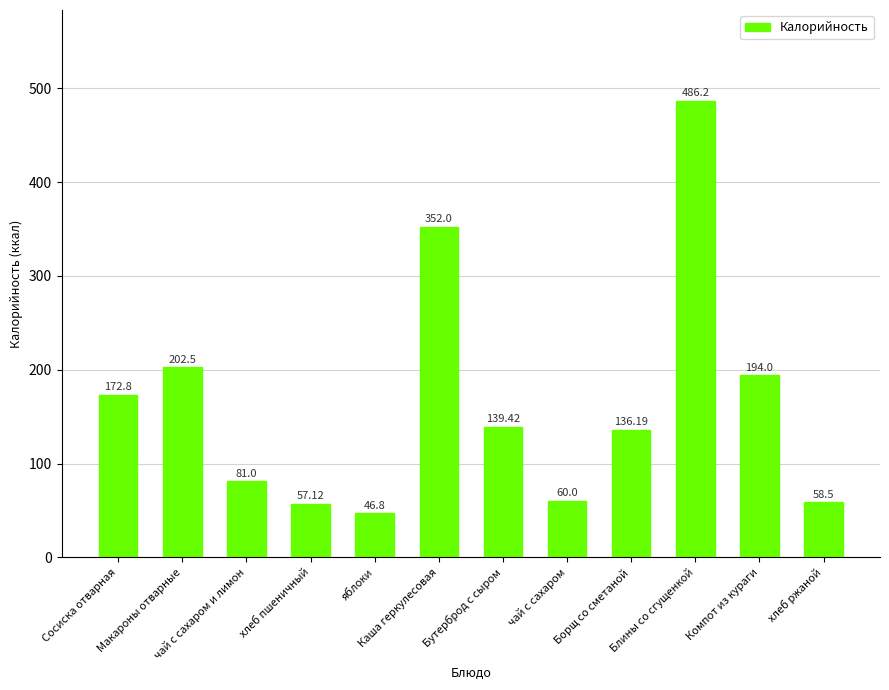

How many data points are less than 139?

6